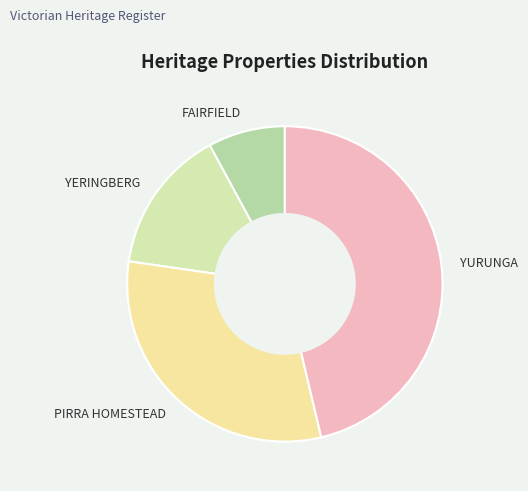

The YERINGBERG slice represents 15% of the pie. True or false?

True